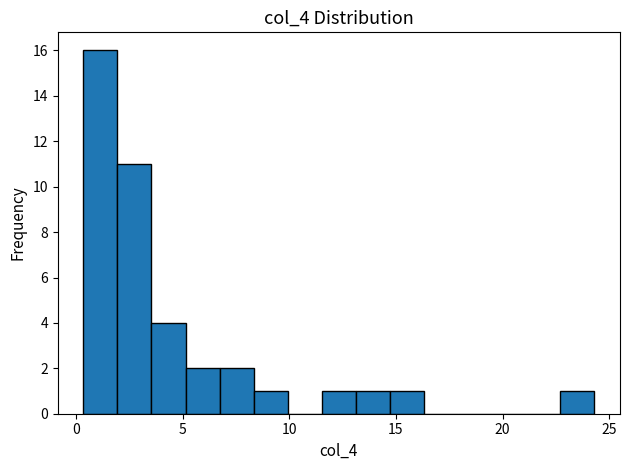

Read against the x-axis, roughly where is the centre of the tallest bar?

1.0